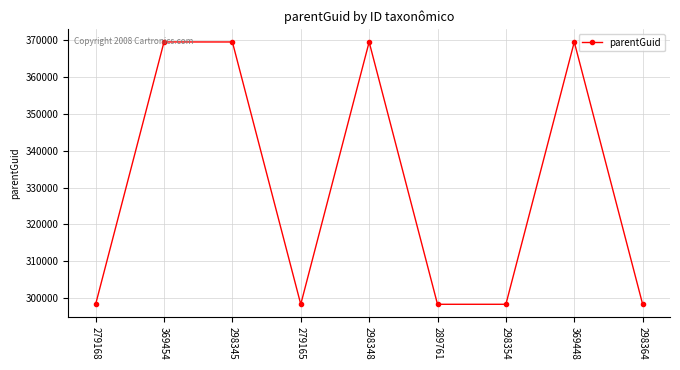

True or false: the data has more than 0 interior local peaks.

True